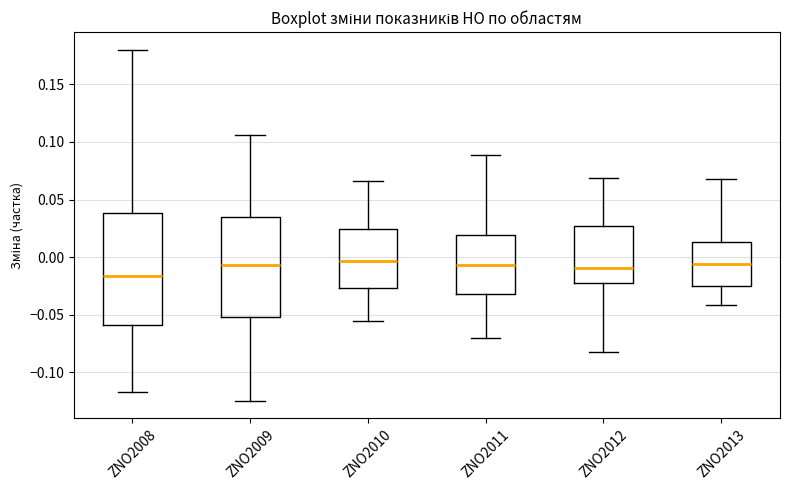

Reading left to right, transcribe this box plot: for each box, give where its median line is, the range the box spans, and where its two whiskers end, as read against the y-axis. The values are not printed on the chart, so give them approximately, as read against the axis.

ZNO2008: median -0.015, box -0.060 to 0.040, whiskers -0.115 to 0.180
ZNO2009: median -0.005, box -0.050 to 0.035, whiskers -0.125 to 0.105
ZNO2010: median -0.005, box -0.025 to 0.025, whiskers -0.055 to 0.065
ZNO2011: median -0.005, box -0.030 to 0.020, whiskers -0.070 to 0.090
ZNO2012: median -0.010, box -0.025 to 0.025, whiskers -0.080 to 0.070
ZNO2013: median -0.005, box -0.025 to 0.015, whiskers -0.040 to 0.070